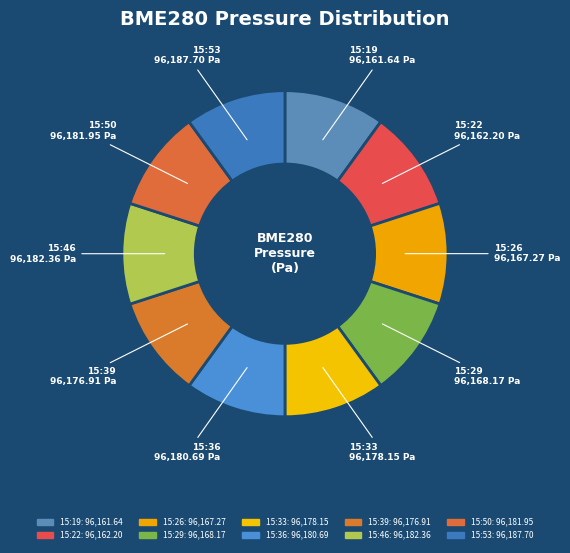

What is the smallest slice in the pie chart?

2023/04/29 15:19